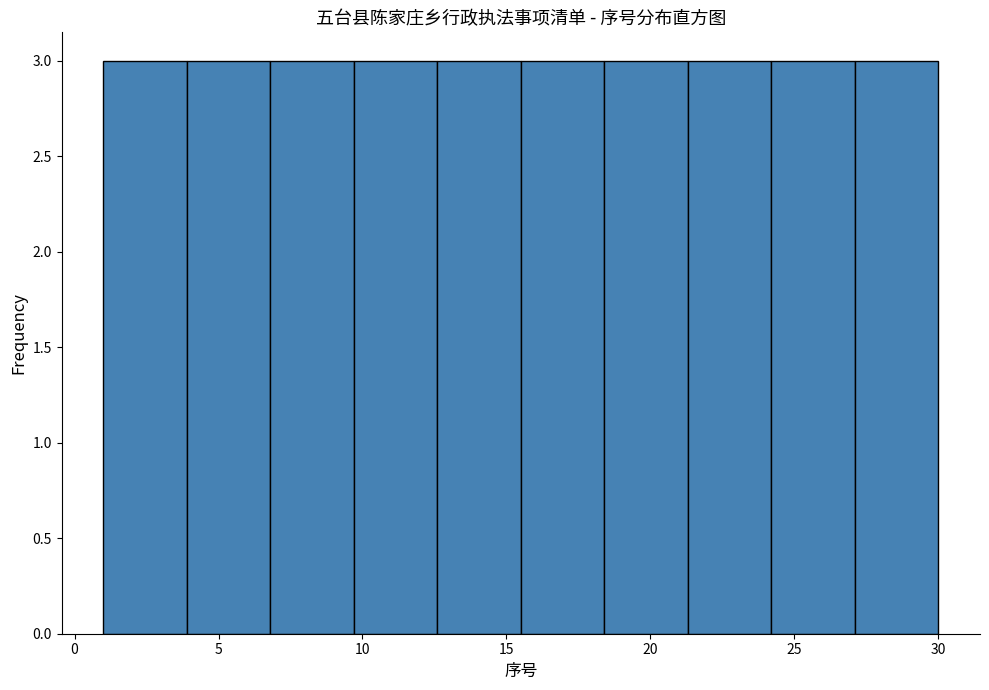

How tall is the bar that spans 9.7 to 12.6 on the x-axis? Neither the bar edges nor the heights are printed on the chart, so give them approximately, as read against the axes.

3